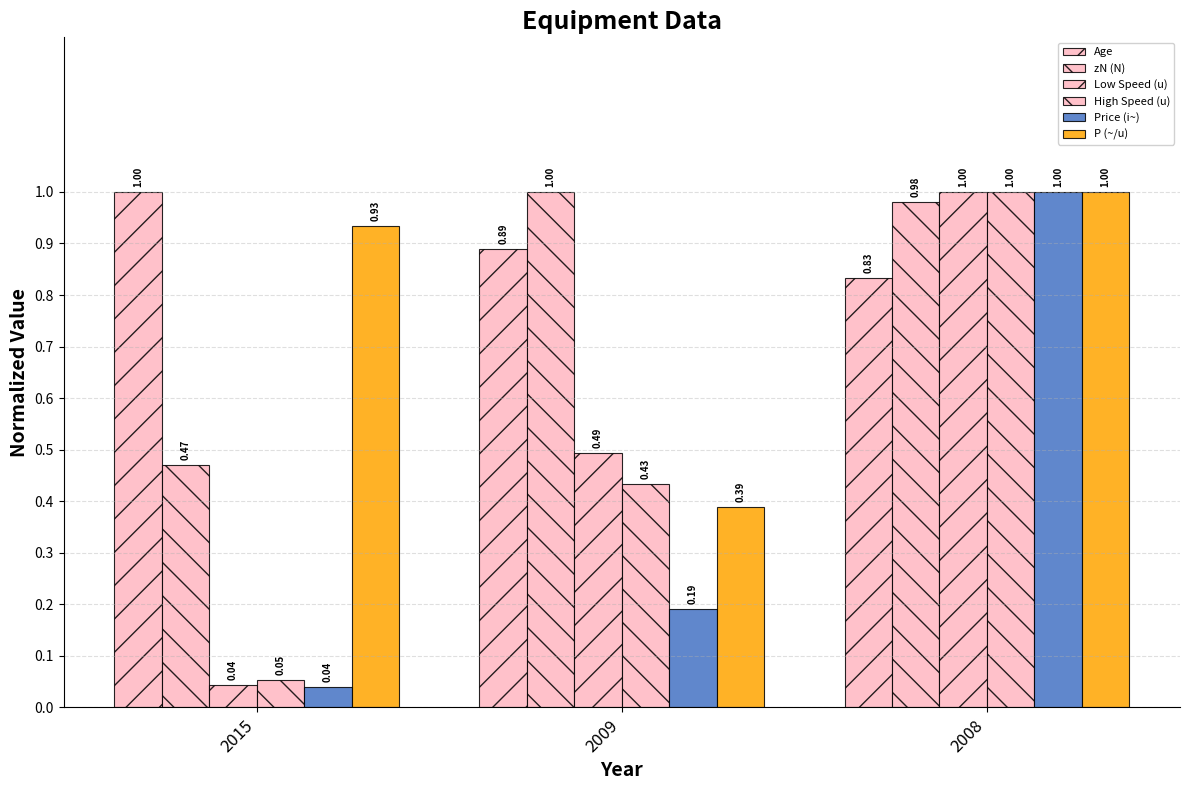

Which series changed the most between 2009 and 2008?

Price (i~)